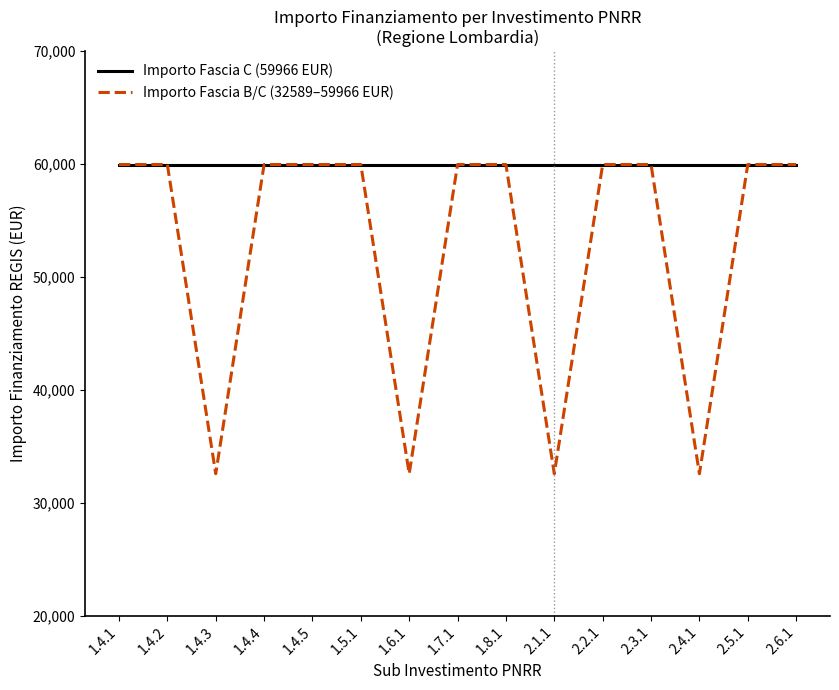

Does the chart display data point markers on the line(s)?

No